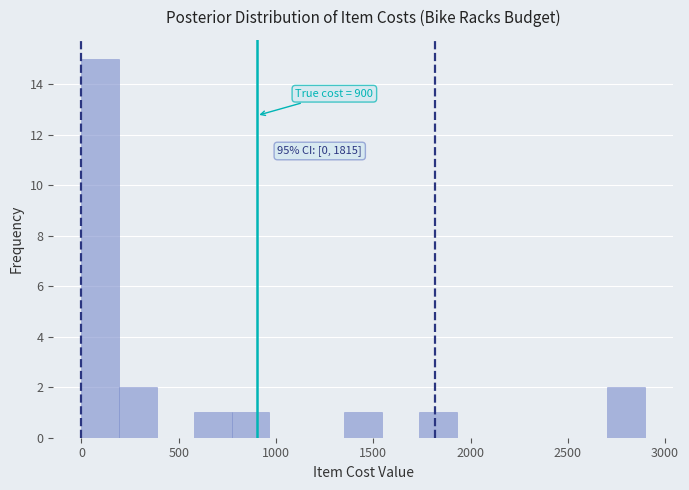

Read against the x-axis, roughly where is the centre of the tallest bar?

100